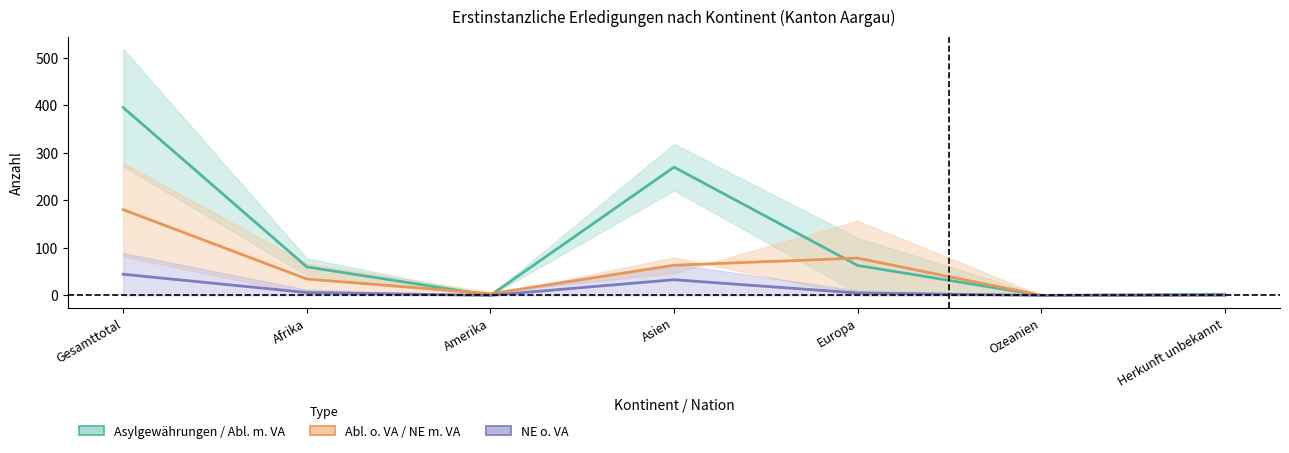

Where does the Asylgewährungen / Abl. mit VA (mid) series first go above 60?

Gesamttotal